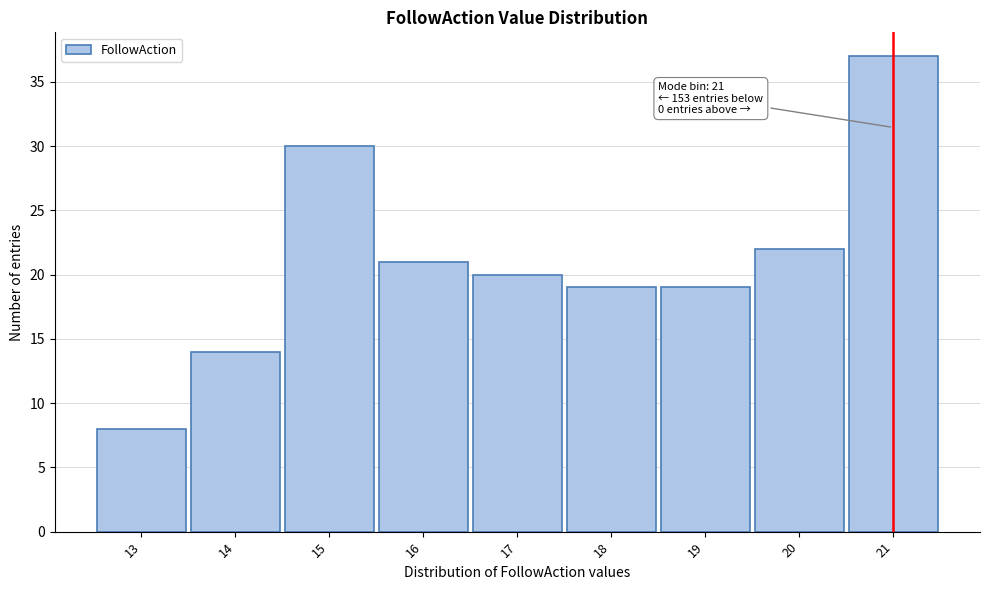

Reading left to right, what are all the values shown in this chart?

13=8	14=14	15=30	16=21	17=20	18=19	19=19	20=22	21=37